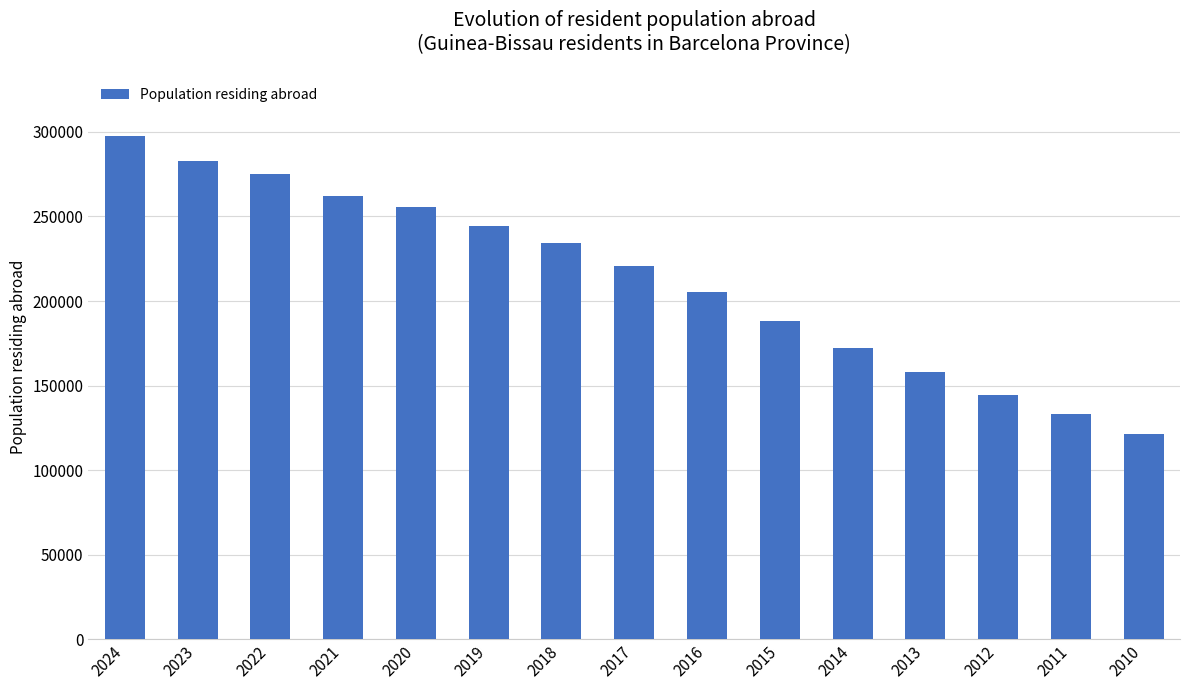

Is it true that the value at 2024 is 297844?

True